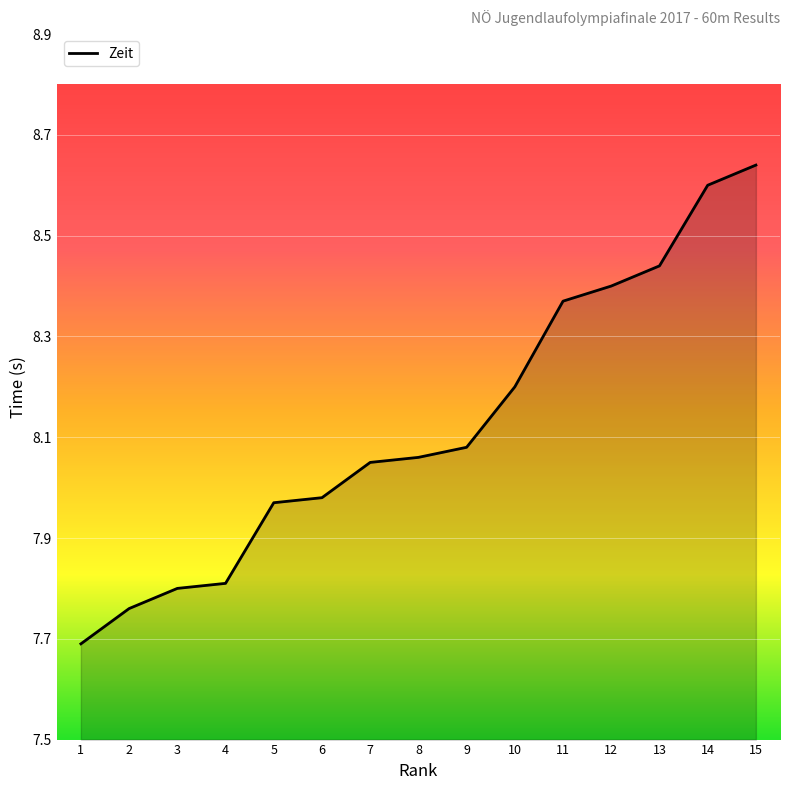

True or false: the data shows 8.6 at 15.

True